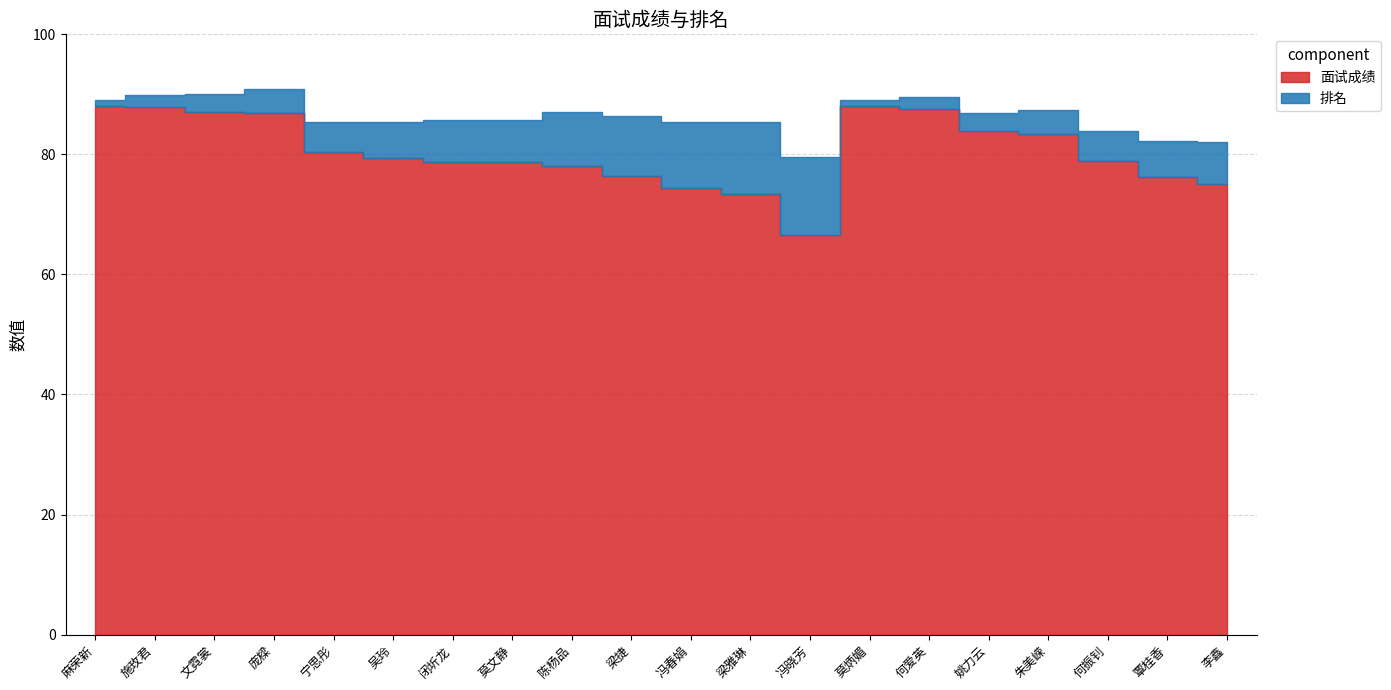

How many data points in 面试成绩 are above 79?

10